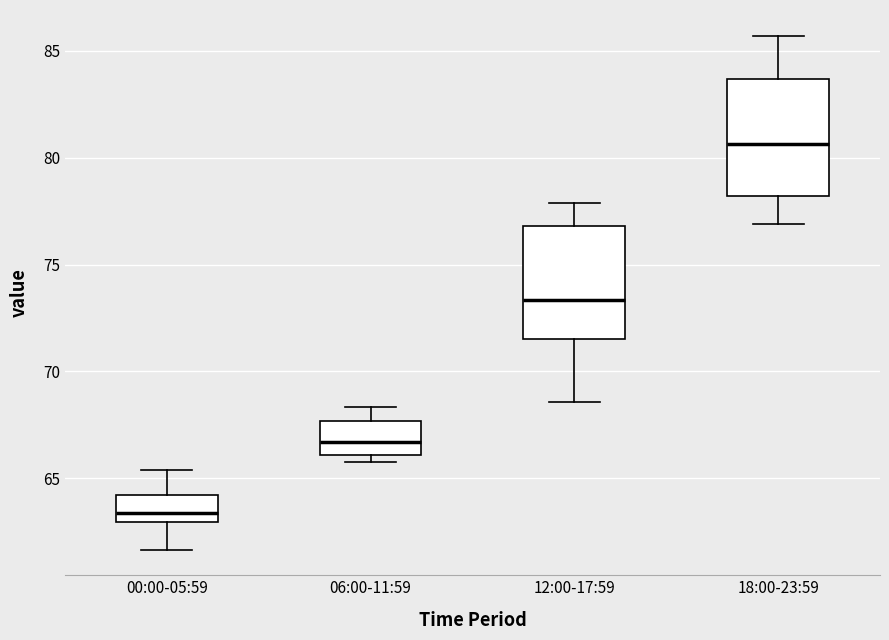

Reading left to right, read every box against the y-axis: the position of its median line, the range the box covers, and the ends of its whiskers. The values are not printed on the chart, so give them approximately, as read against the axis.

00:00-05:59: median 63.5, box 63.0 to 64.0, whiskers 61.5 to 65.5
06:00-11:59: median 66.5, box 66.0 to 67.5, whiskers 66.0 (just below the box's lower edge) to 68.5
12:00-17:59: median 73.5, box 71.5 to 77.0, whiskers 68.5 to 78.0
18:00-23:59: median 80.5, box 78.0 to 83.5, whiskers 77.0 to 85.5